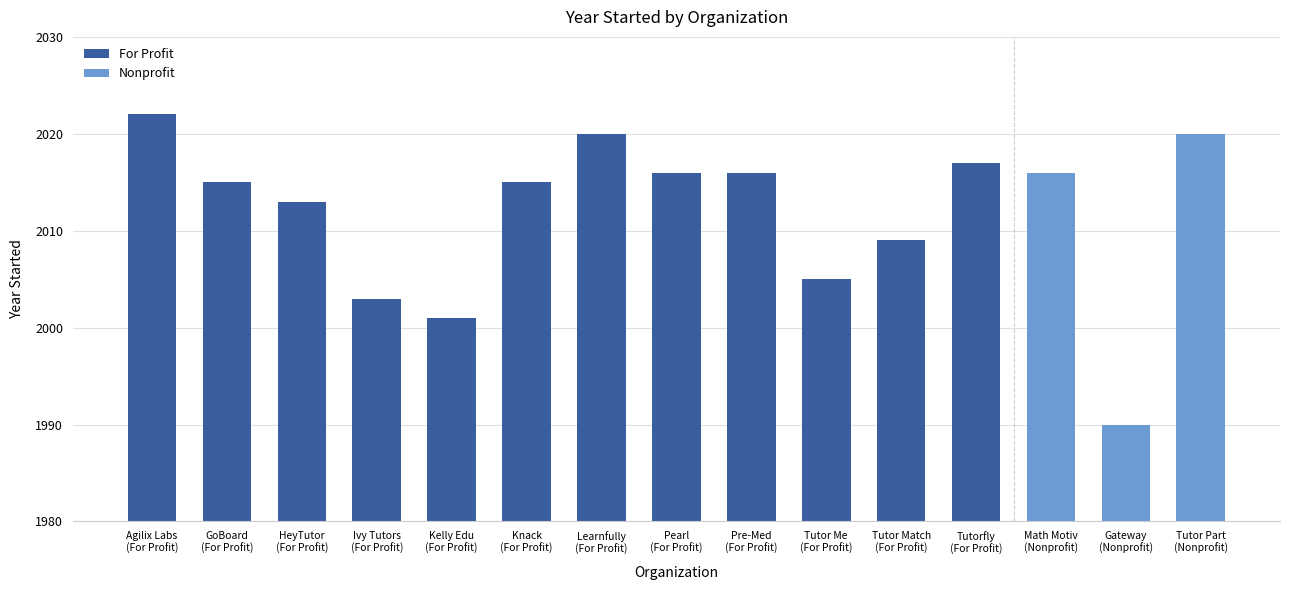

Which has a higher value, Tutor Me
(For Profit) or Tutor Part
(Nonprofit)?

Tutor Part
(Nonprofit)